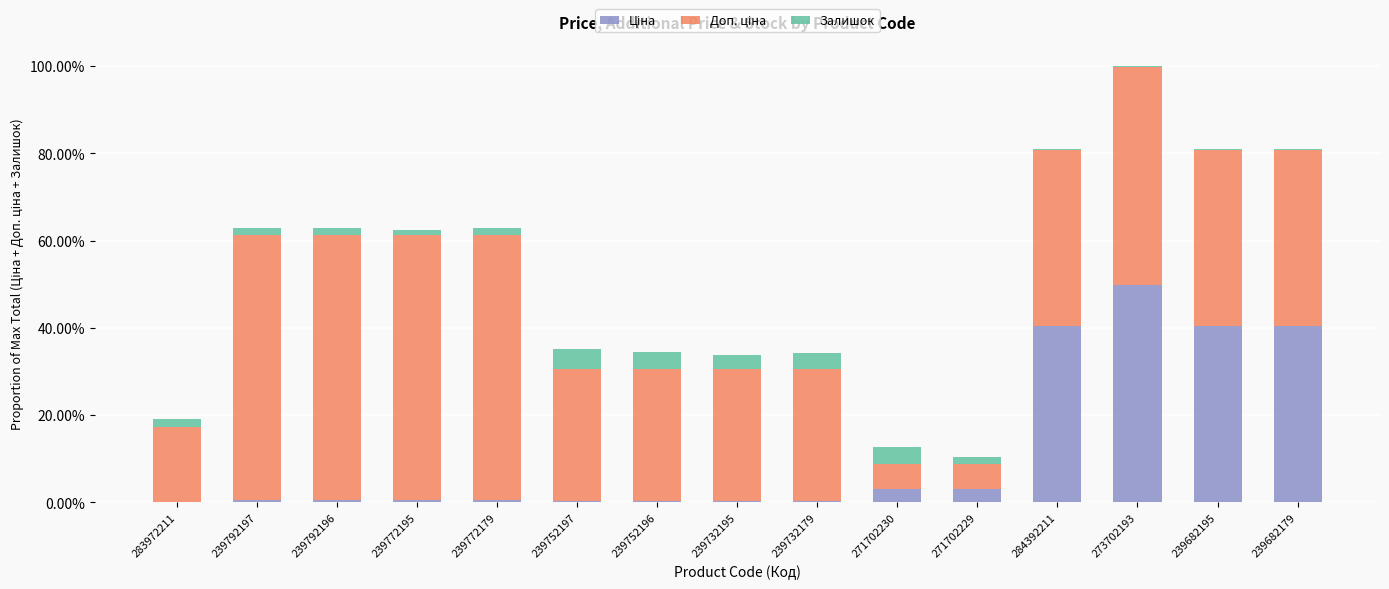

Are the bars horizontal?

No